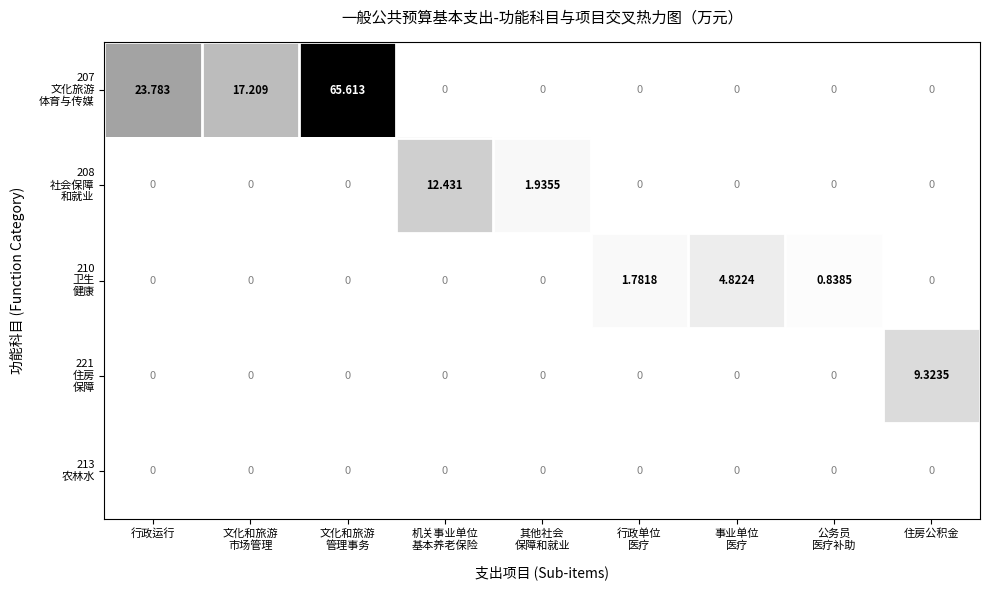

Count the number of data series in this chart.

5